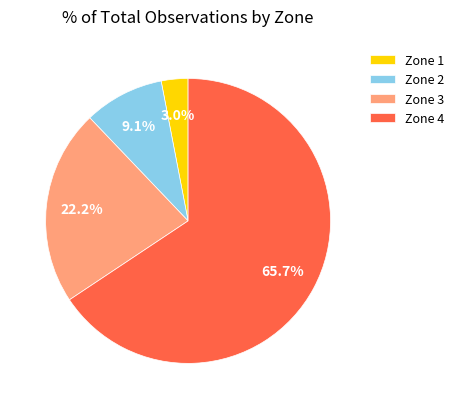

Is there any slice that represents more than half of the pie?

Yes